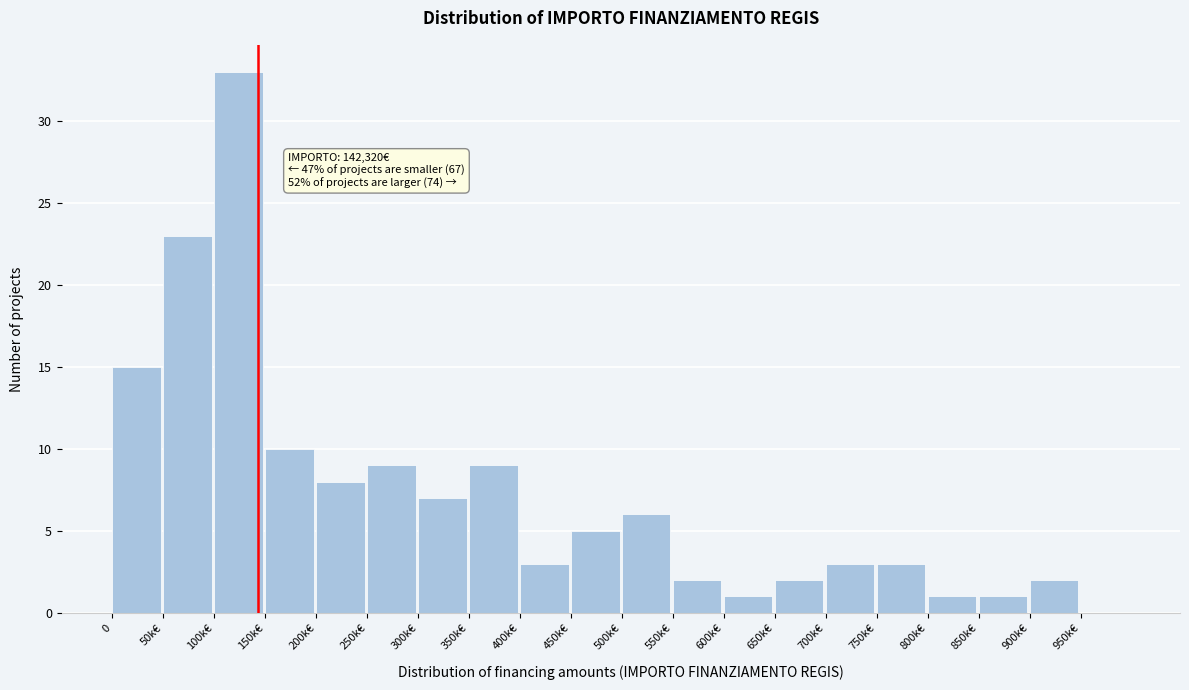

Reading left to right, transcribe all the data shown in this chart.

0=15	50k€=23	100k€=33	150k€=10	200k€=8	250k€=9	300k€=7	350k€=9	400k€=3	450k€=5	500k€=6	550k€=2	600k€=1	650k€=2	700k€=3	750k€=3	800k€=1	850k€=1	900k€=2	950k€=0